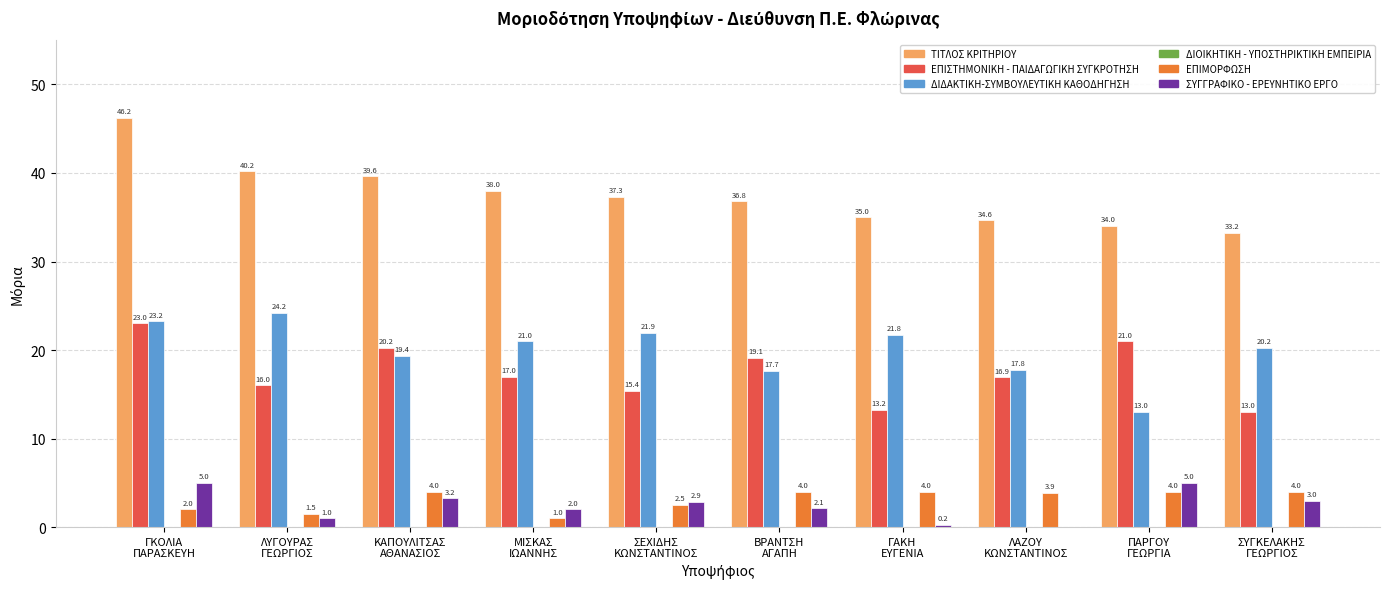

What is the sum of all ΔΙΔΑΚΤΙΚΗ-ΣΥΜΒΟΥΛΕΥΤΙΚΗ ΚΑΘΟΔΗΓΗΣΗ values?

200.2